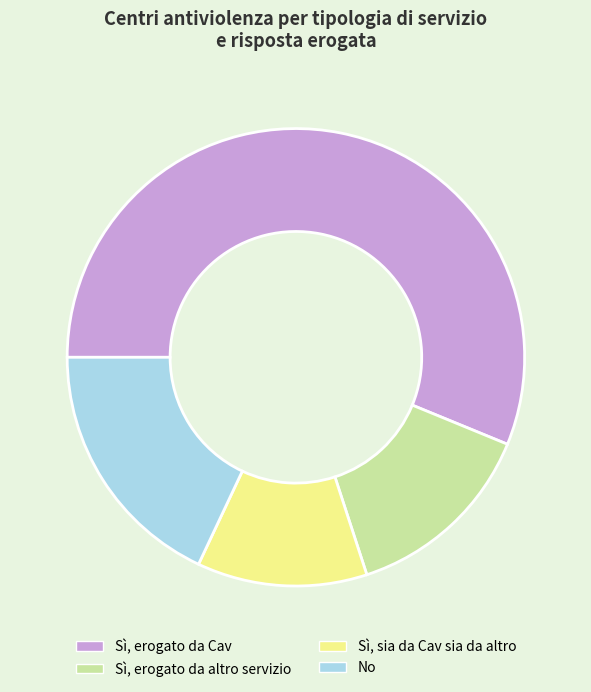

Is there a majority slice in this chart?

Yes